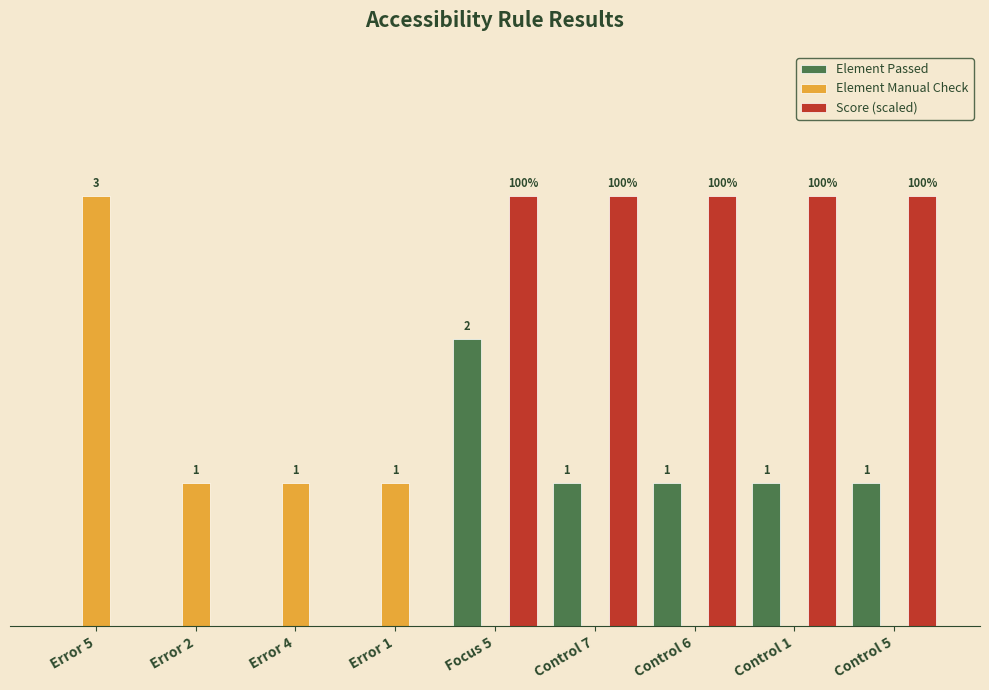

Which series has the largest total across all categories?

Score (scaled)